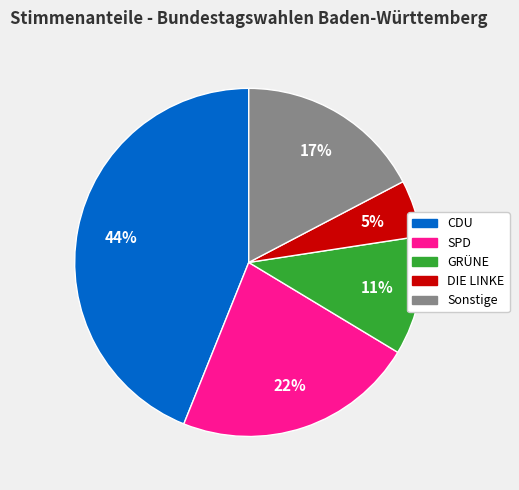

Rank the categories by value from highest to lowest.

CDU, SPD, Sonstige, GRÜNE, DIE LINKE